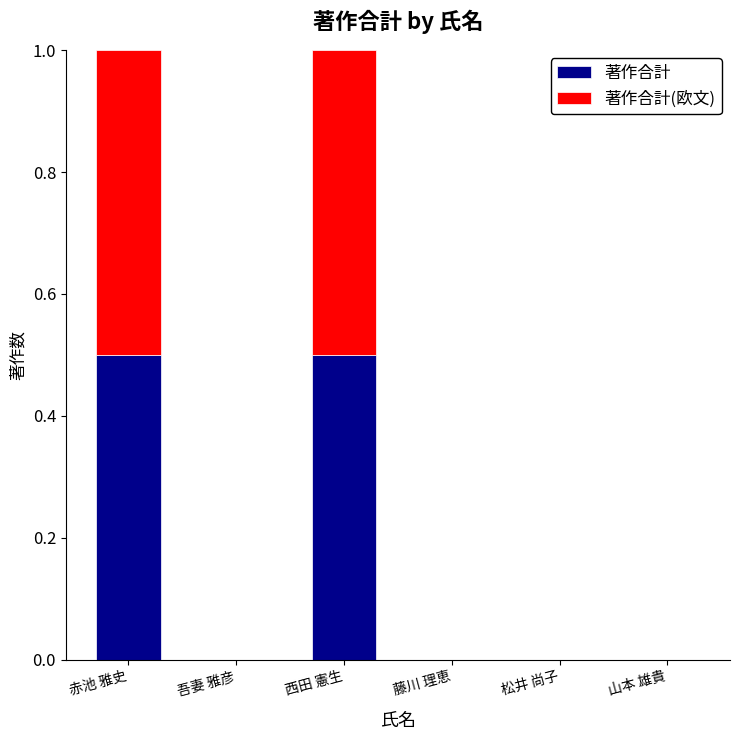

True or false: 著作合計 has a value of 0.5 at 赤池 雅史.

True